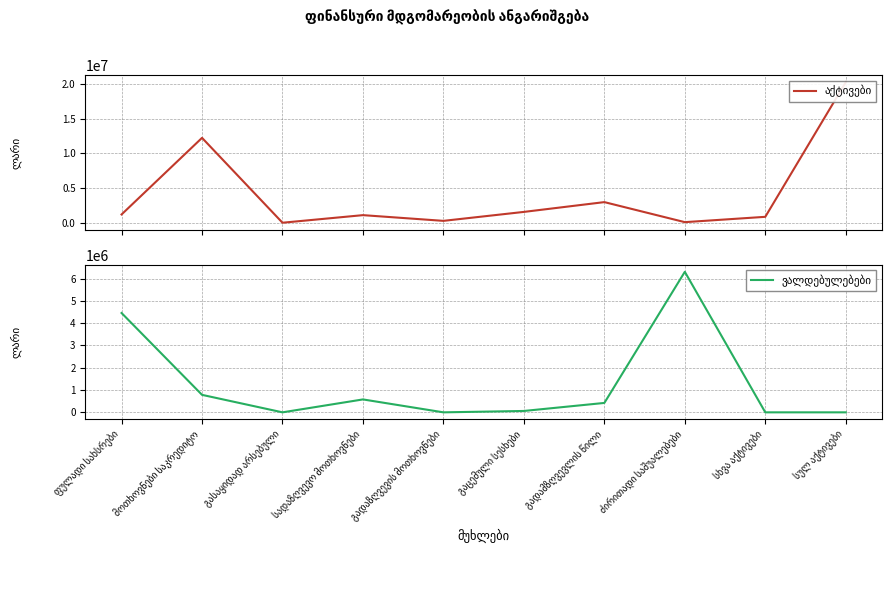

Reading left to right, what are all the values shown in this chart?

აქტივები: ფულადი სახსრები=1191038.0	მოთხოვნები საკრედიტო=12224553.9	გასაყიდად არსებული=0.0	სადაზღვევო მოთხოვნები=1091896.4	გადაზღვევის მოთხოვნები=268874.4	გაცემული სესხები=1558507.3	გადამზღვევლის წილი=2968707.4	ძირითადი საშუალებები=82368.2	სხვა აქტივები=851043.1	სულ აქტივები=20242148.1
ვალდებულებები: ფულადი სახსრები=4456361.2	მოთხოვნები საკრედიტო=784523.2	გასაყიდად არსებული=0.0	სადაზღვევო მოთხოვნები=579469.1	გადაზღვევის მოთხოვნები=0.0	გაცემული სესხები=61915.4	გადამზღვევლის წილი=422125.4	ძირითადი საშუალებები=6304394.2	სხვა აქტივები=0.0	სულ აქტივები=0.0